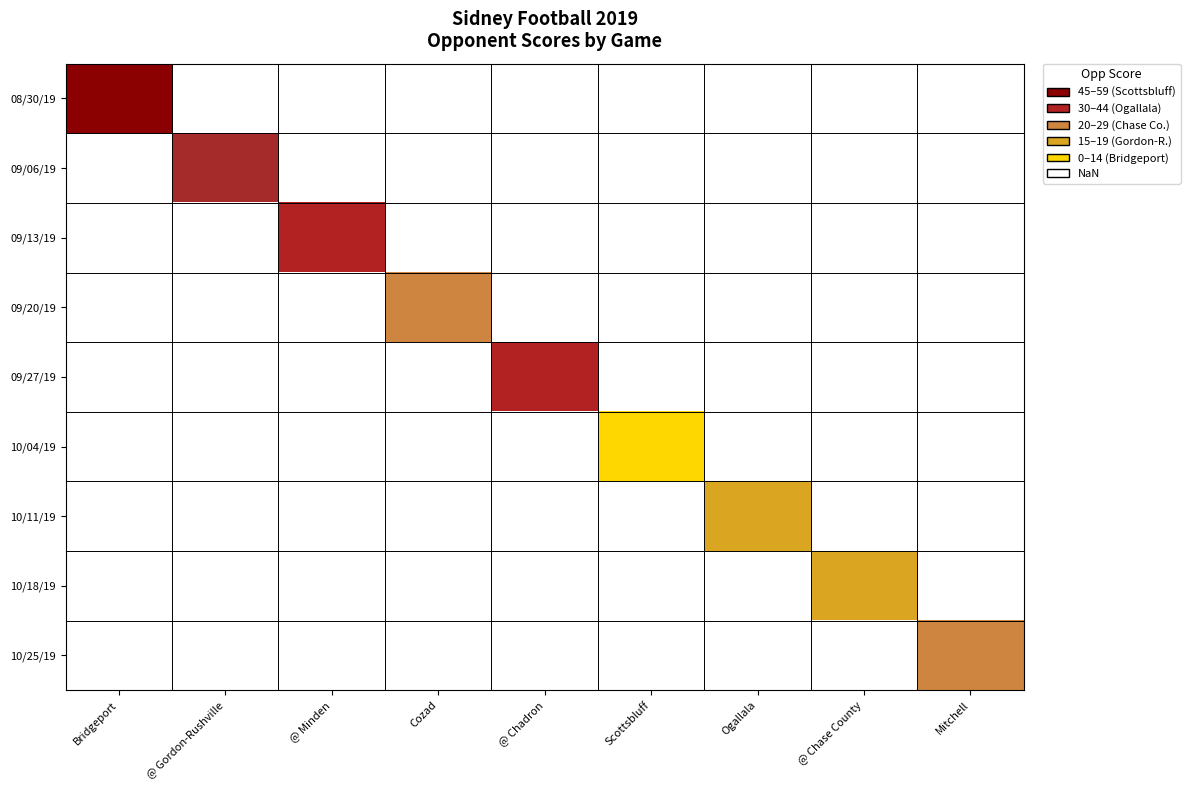

Between Scottsbluff and @ Gordon-Rushville, which is larger?

@ Gordon-Rushville